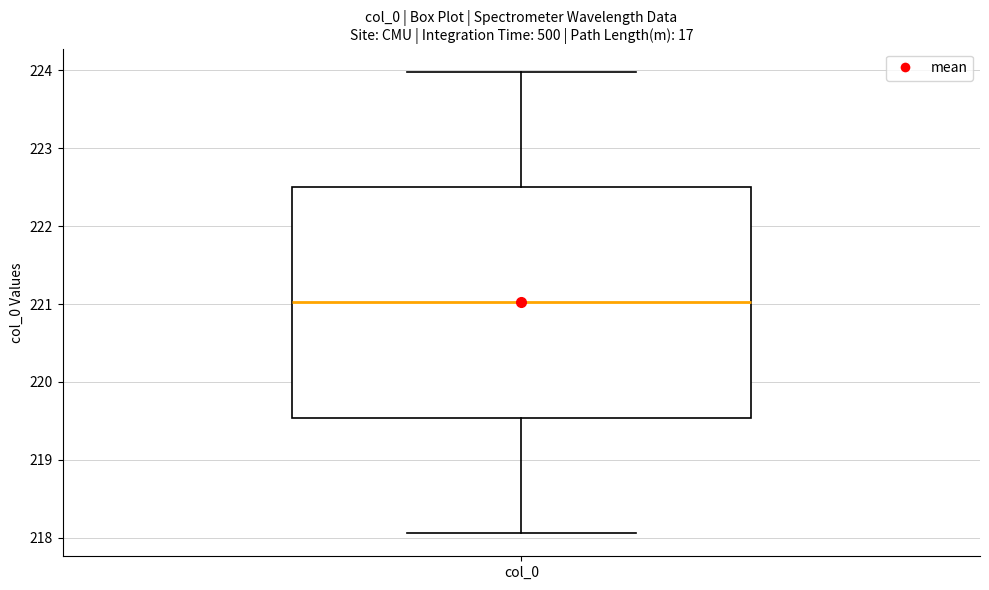

Where is the lower edge of the box for col_0 on the y-axis? The values are not printed on the chart, so give them approximately, as read against the axis.

219.5